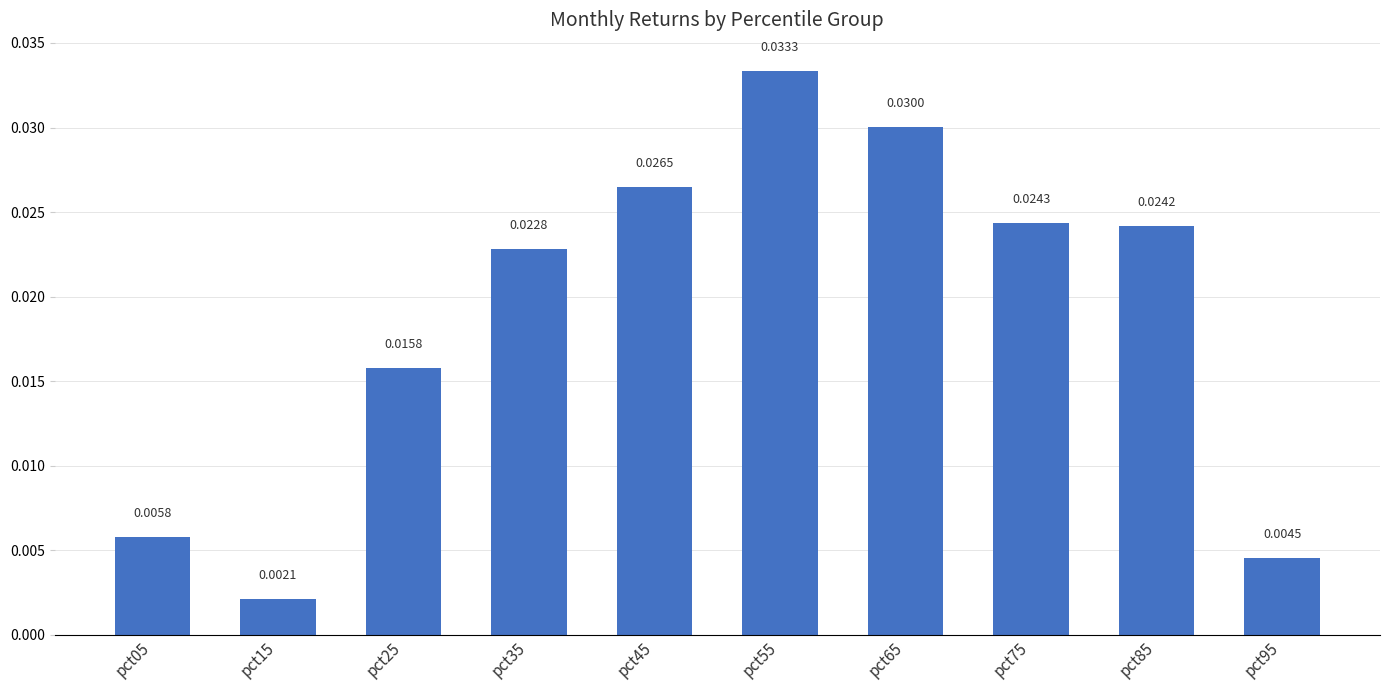

How many series are shown in this chart?

1